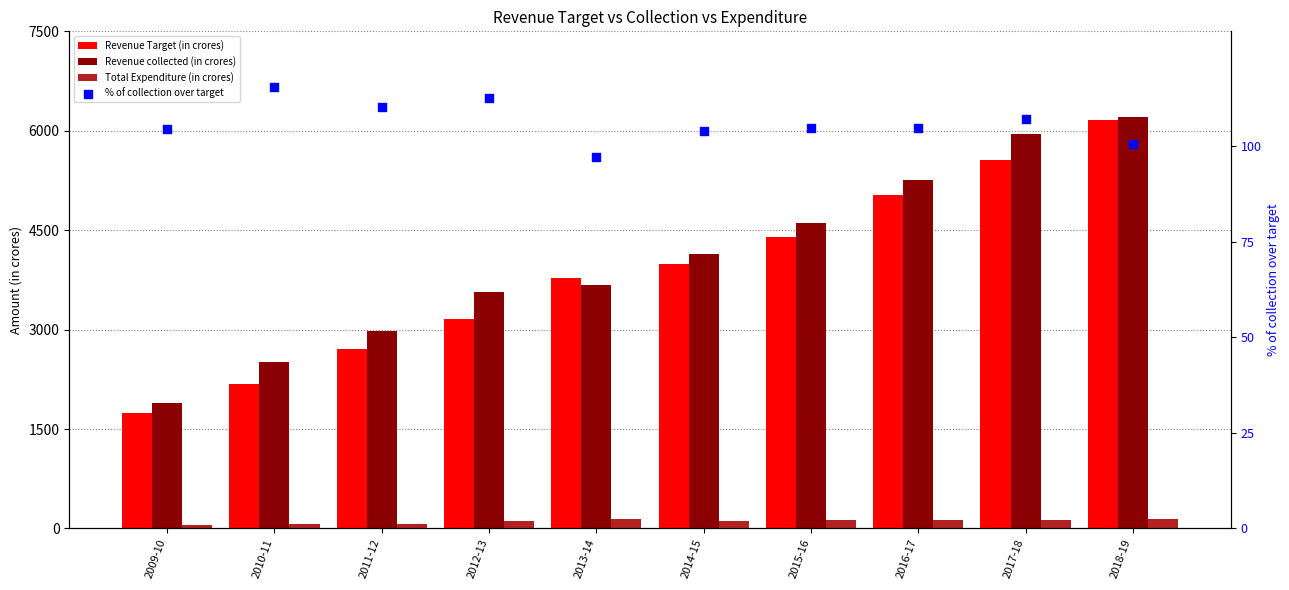

Which series has the widest spread of Y values?

Revenue Target (in crores)